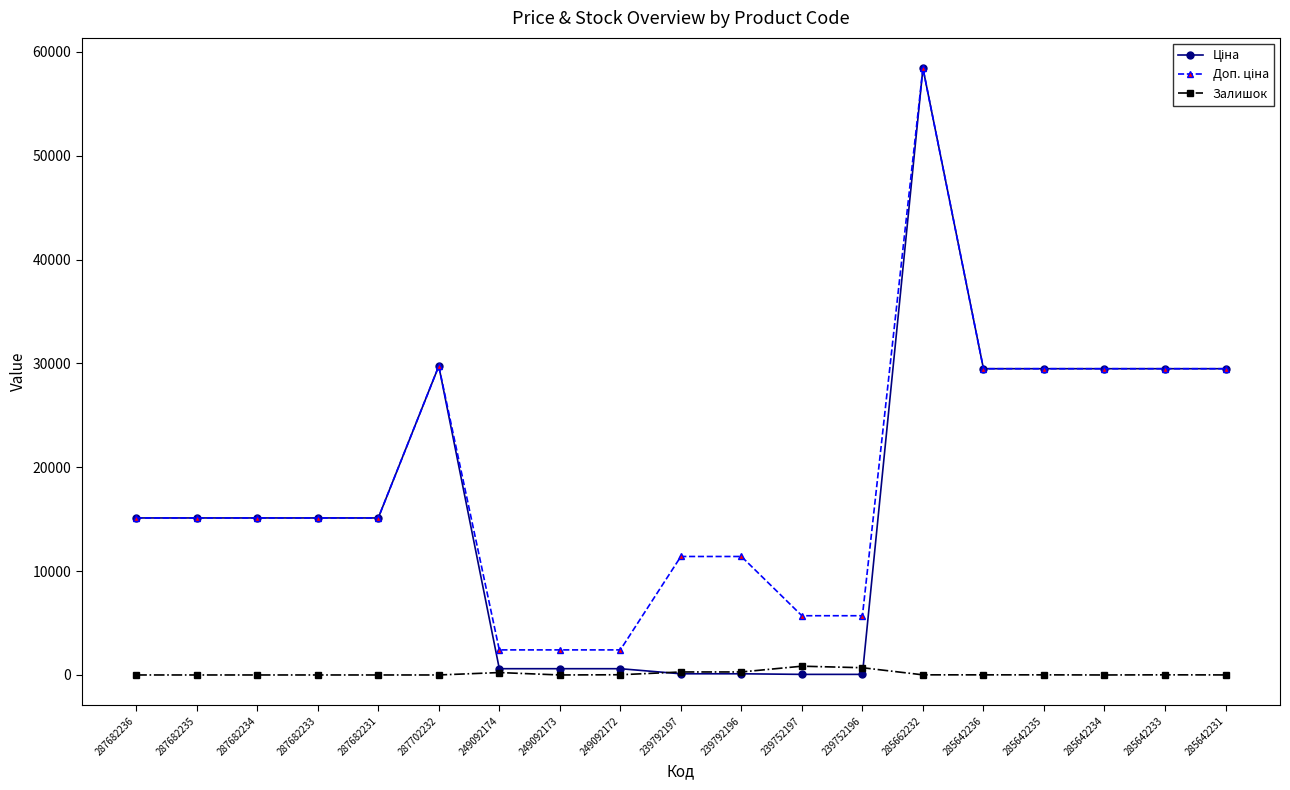

What is the value of the Залишок point at the 18th from the left?

13.0